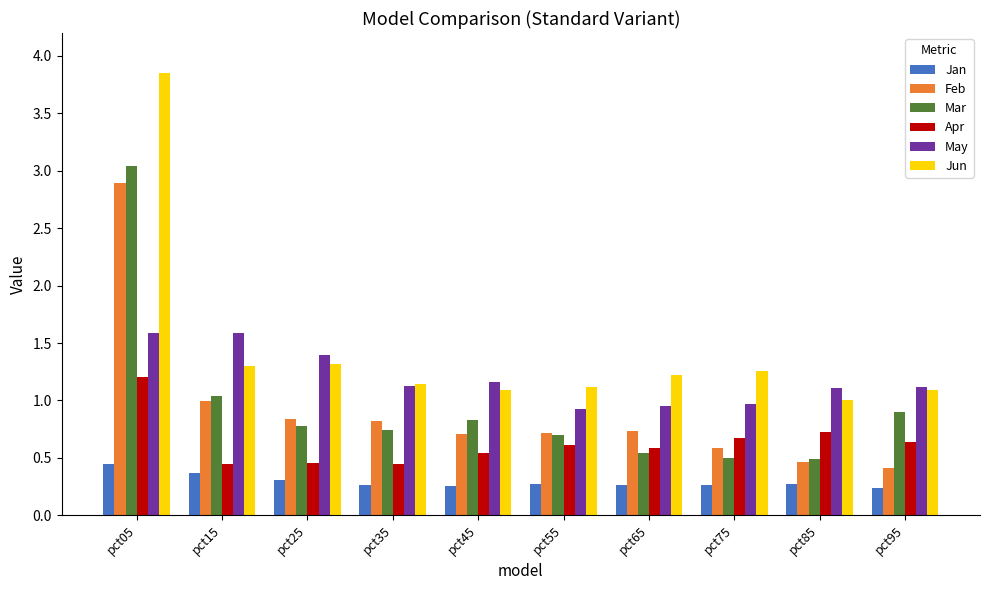

What is the difference between the highest and lowest values at pct05?

3.4